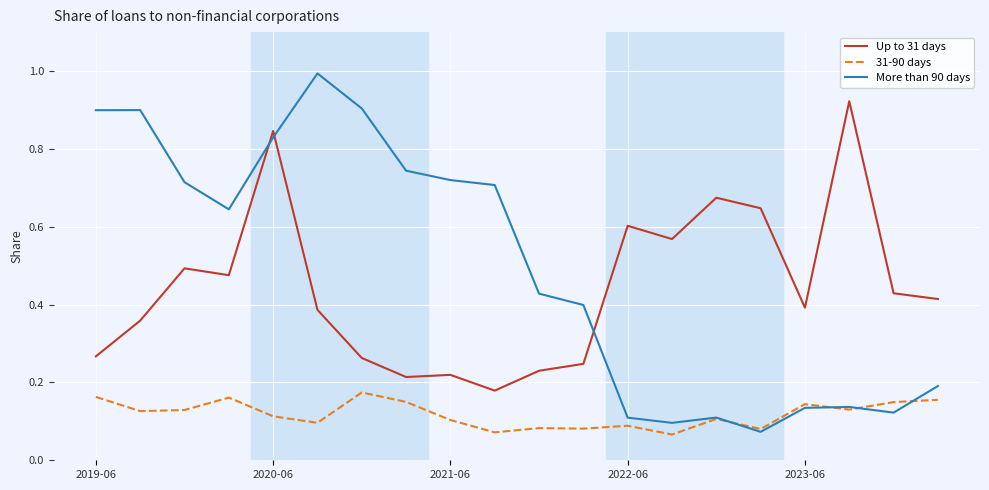

Rank the series by their maximum value, from highest to lowest.

More than 90 days, Up to 31 days, 31-90 days